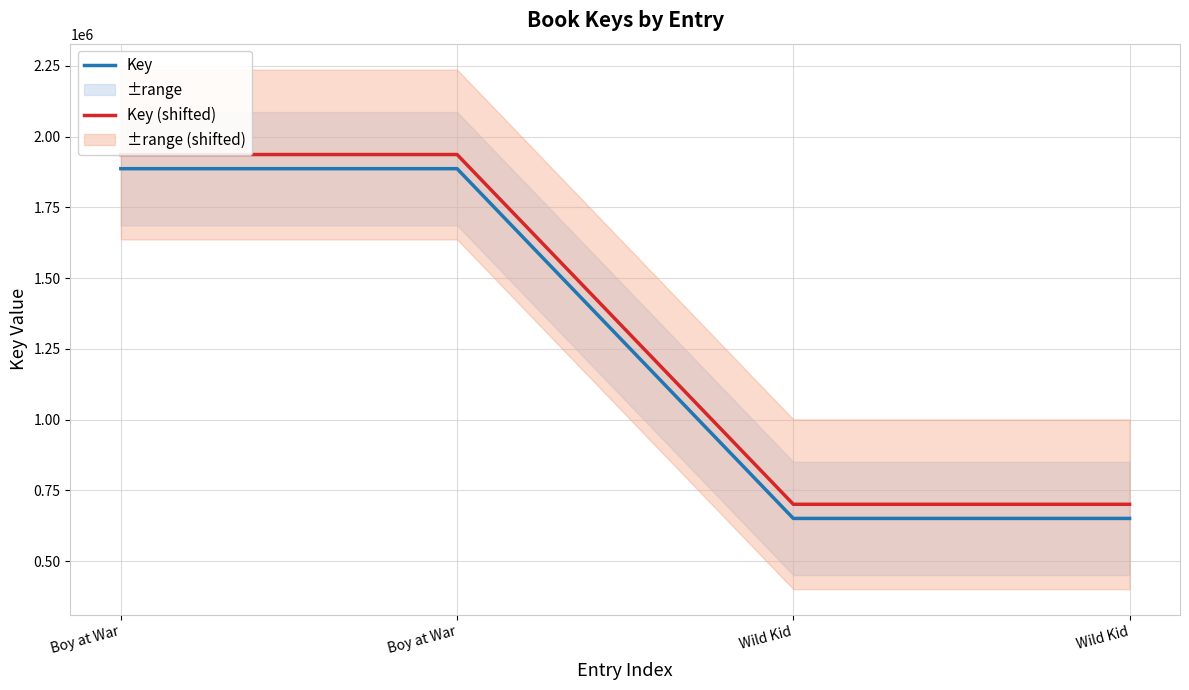

Which label corresponds to the largest value in the chart?

Boy at War